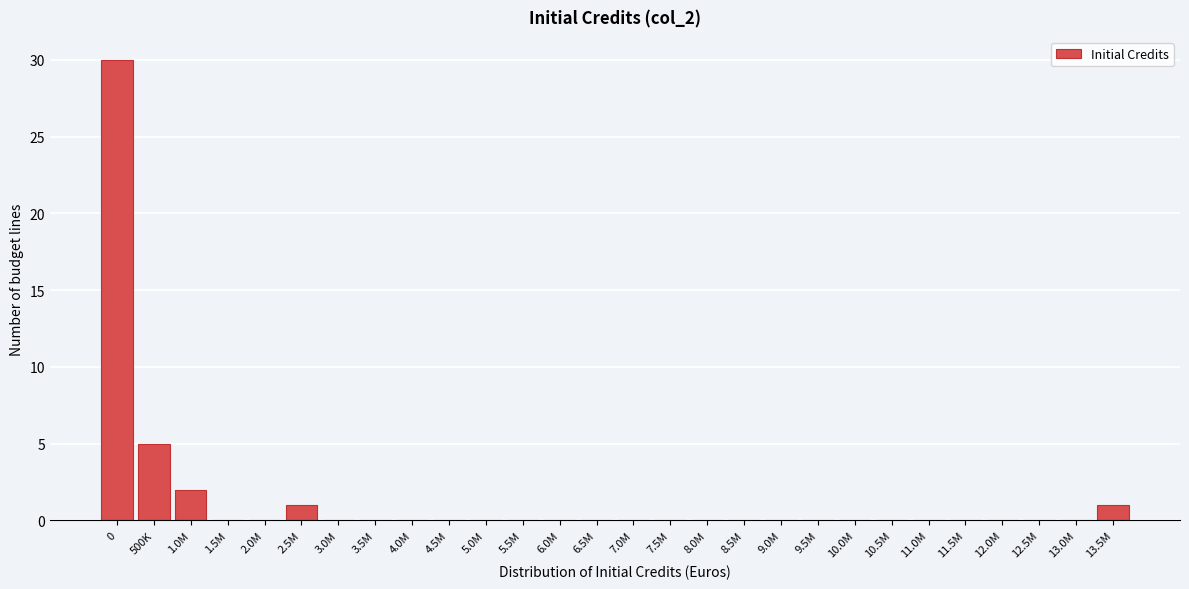

Reading left to right, list all the values displayed in this chart.

0=30	500K=5	1.0M=2	1.5M=0	2.0M=0	2.5M=1	3.0M=0	3.5M=0	4.0M=0	4.5M=0	5.0M=0	5.5M=0	6.0M=0	6.5M=0	7.0M=0	7.5M=0	8.0M=0	8.5M=0	9.0M=0	9.5M=0	10.0M=0	10.5M=0	11.0M=0	11.5M=0	12.0M=0	12.5M=0	13.0M=0	13.5M=1